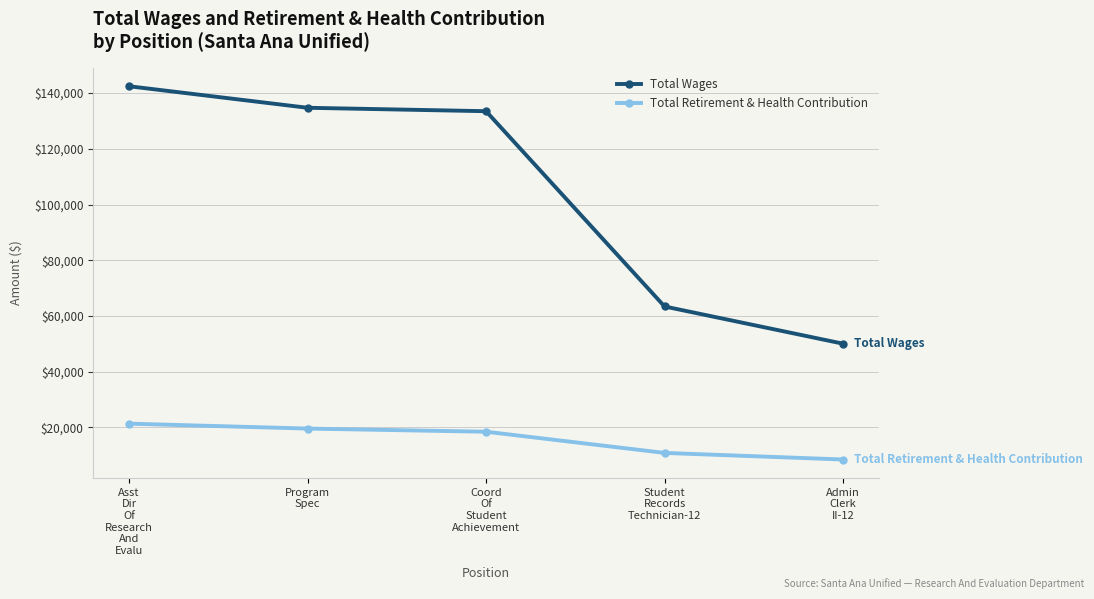

What is the value of the Total Retirement & Health Contribution point at the 4th from the left?

10802